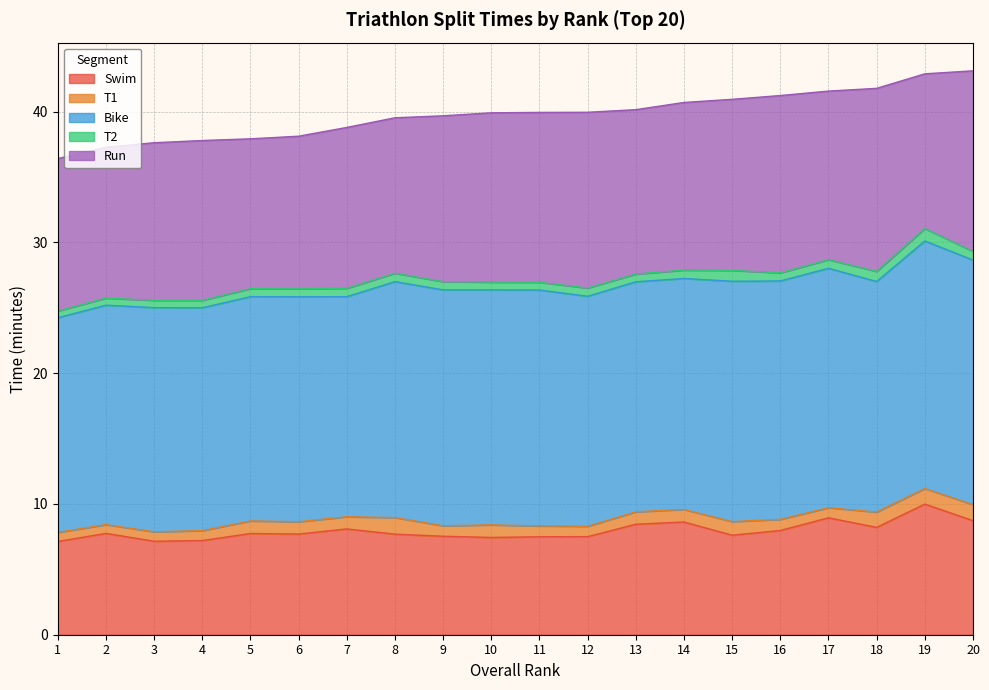

True or false: T1 has more than 1 points higher than both neighbors.

True